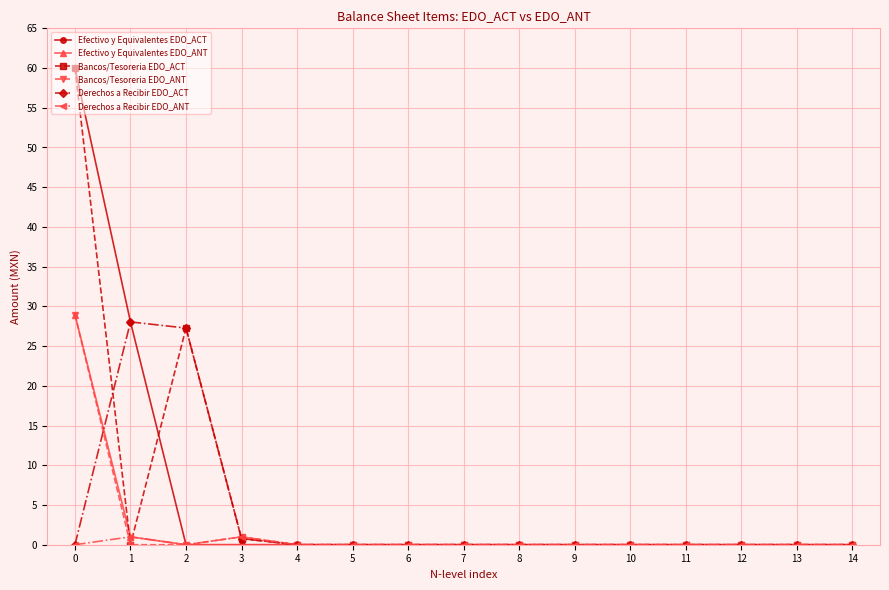

At how many categories does at least one series exceed 51?

1